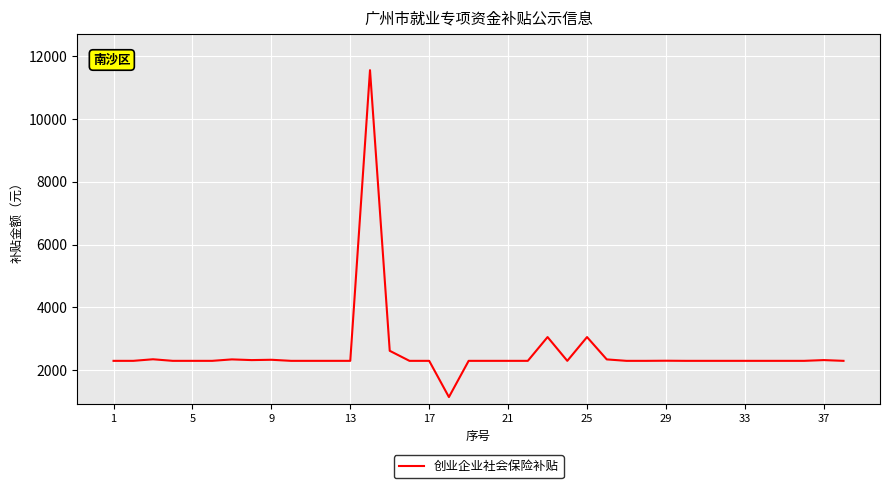

How many lines are shown in the chart?

1